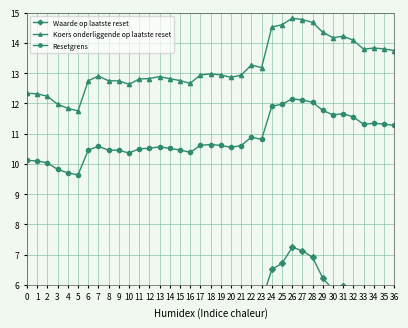

What is the difference between the Koers onderliggende op laatste reset values at 13 and 30?

1.3